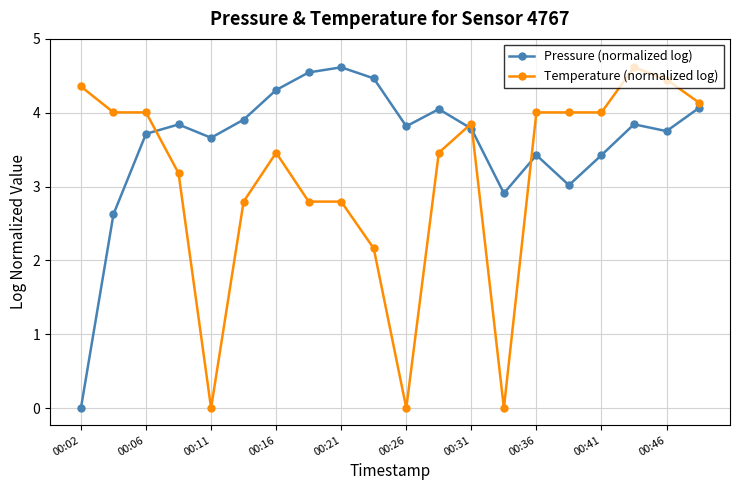

How many data points in Temperature (normalized log) are less than 3?

7